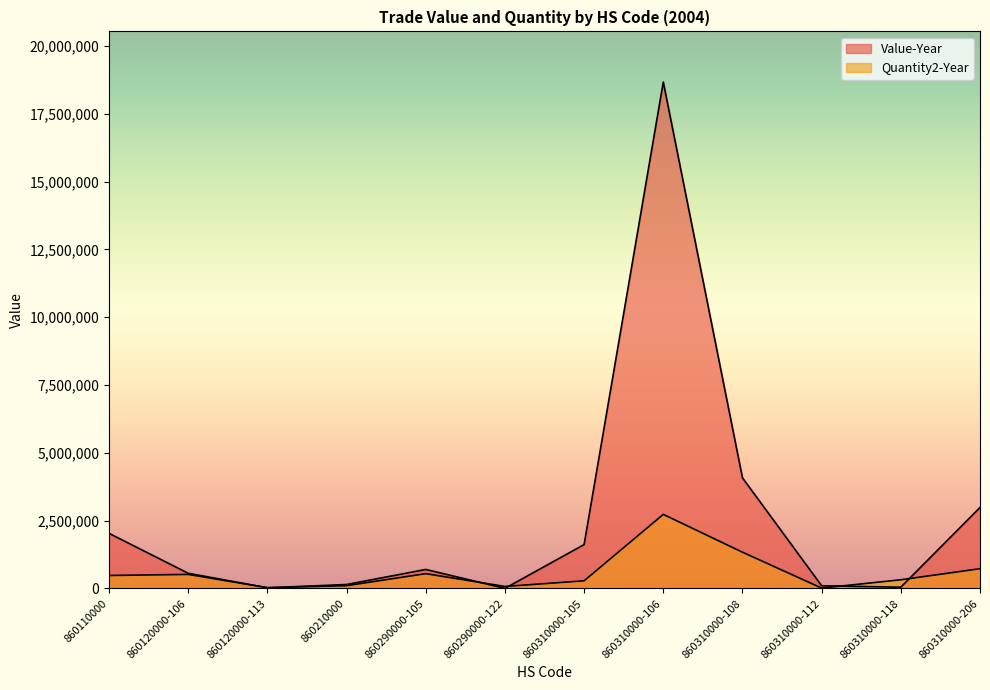

How many data points in Value-Year are above 702240?

5